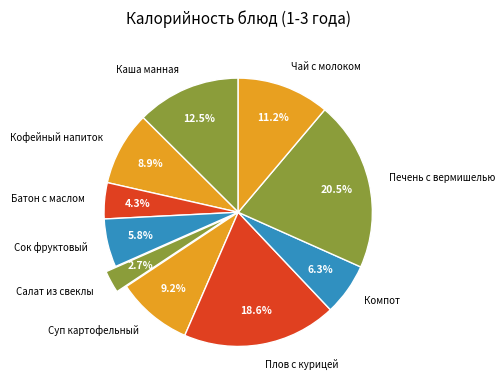

Is Компот the majority of the pie?

No